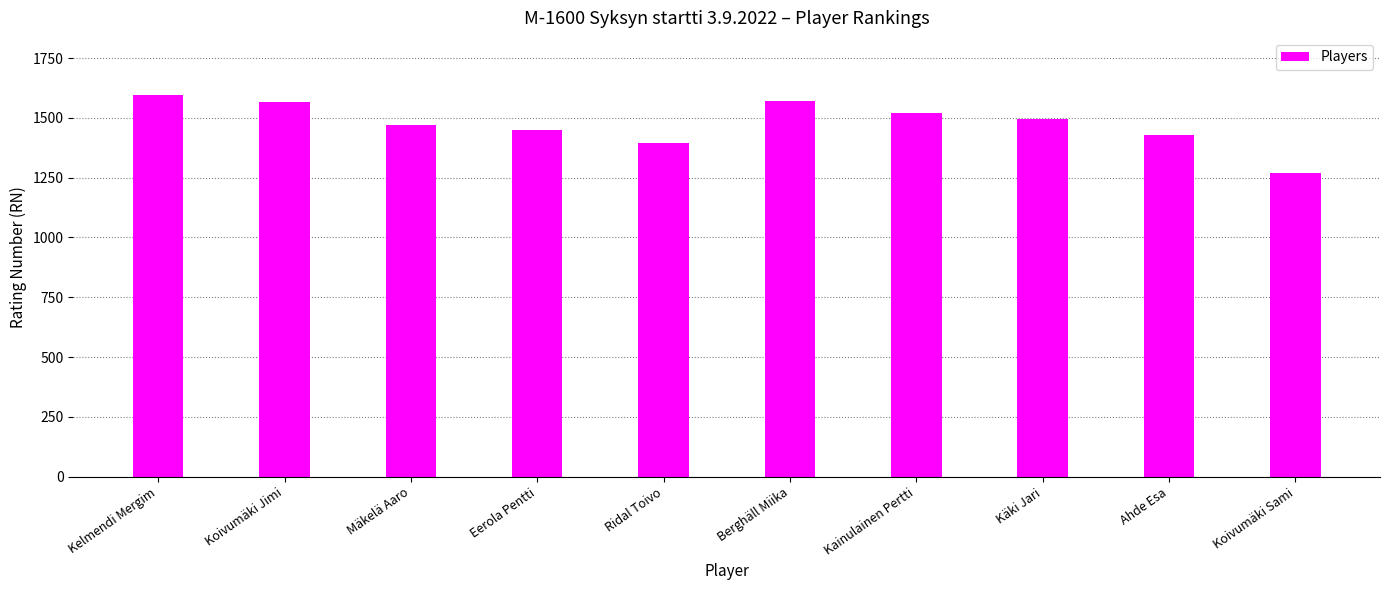

Which has a higher value, Kainulainen Pertti or Eerola Pentti?

Kainulainen Pertti